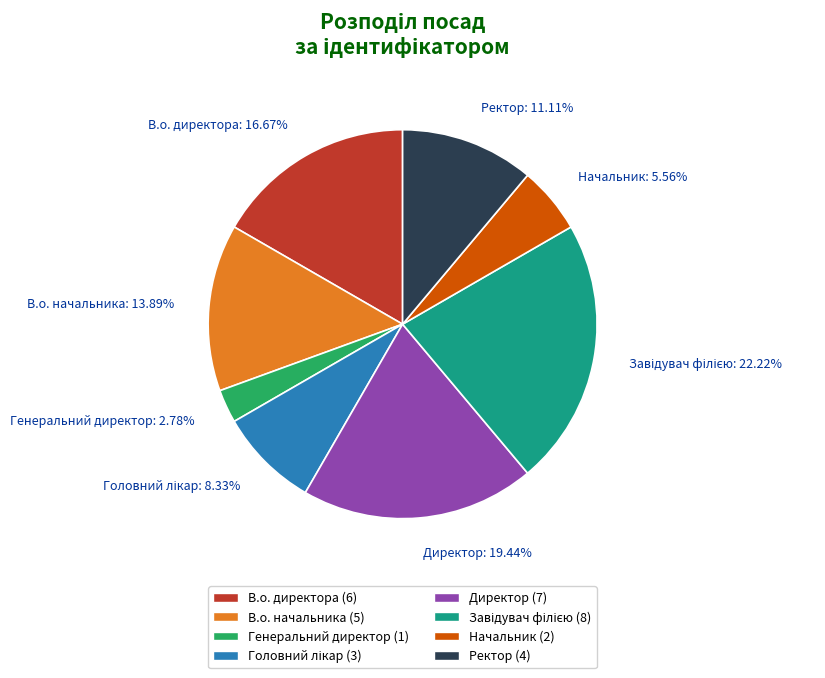

What portion of the pie excludes В.о. начальника?

86.1%